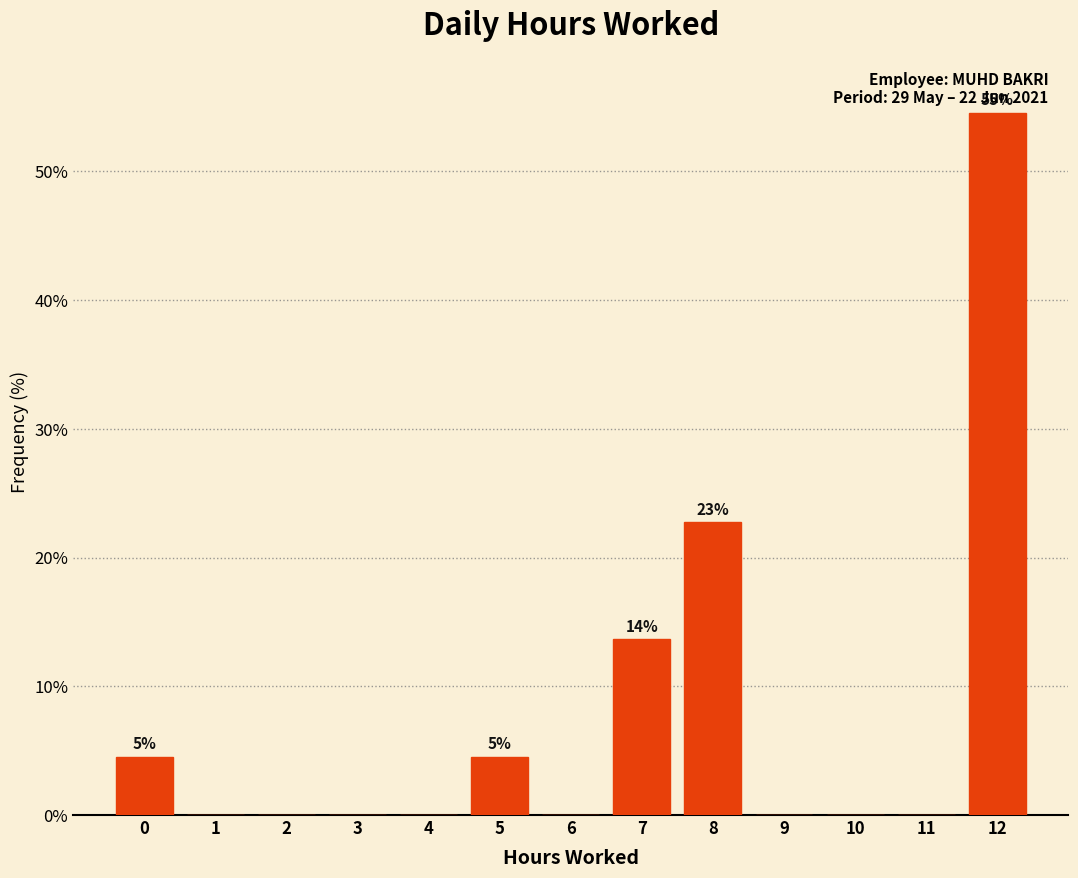

Reading left to right, list all the values displayed in this chart.

0=4.5	1=0.0	2=0.0	3=0.0	4=0.0	5=4.5	6=0.0	7=13.6	8=22.7	9=0.0	10=0.0	11=0.0	12=54.5